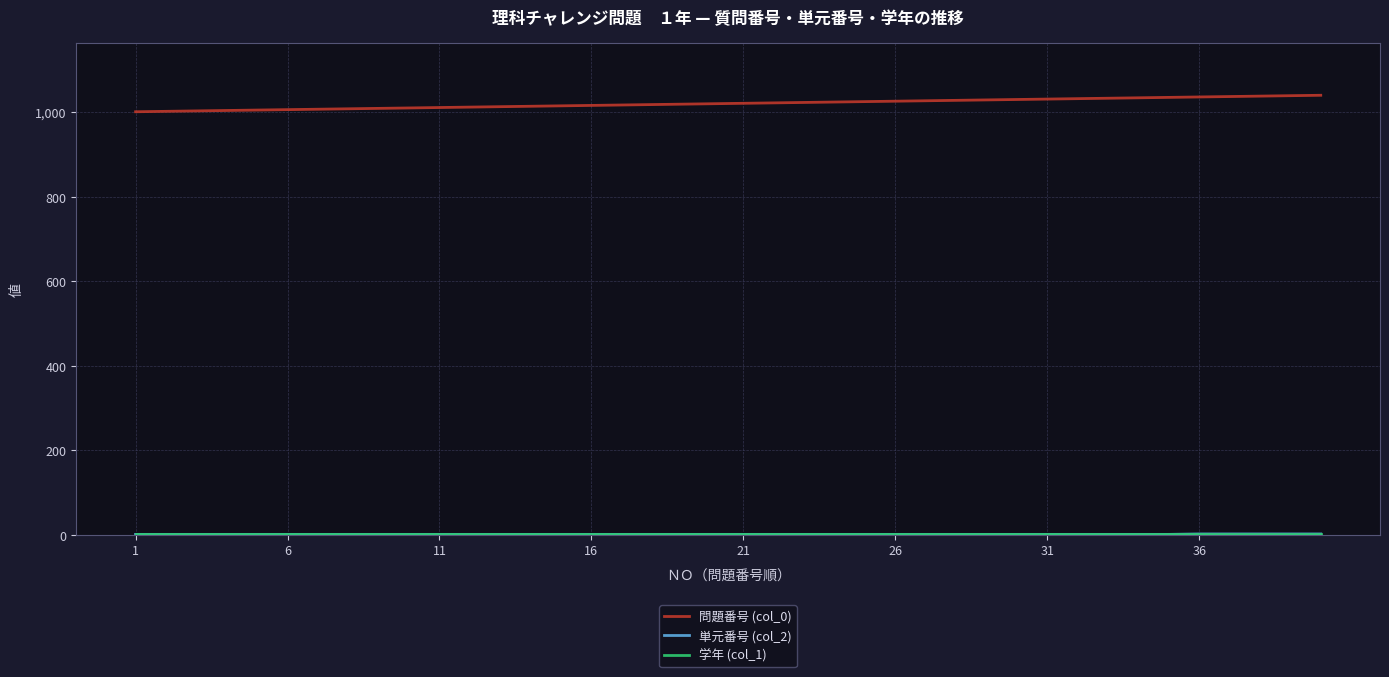

What is the sum of all 問題番号 (col_0) values?

40820